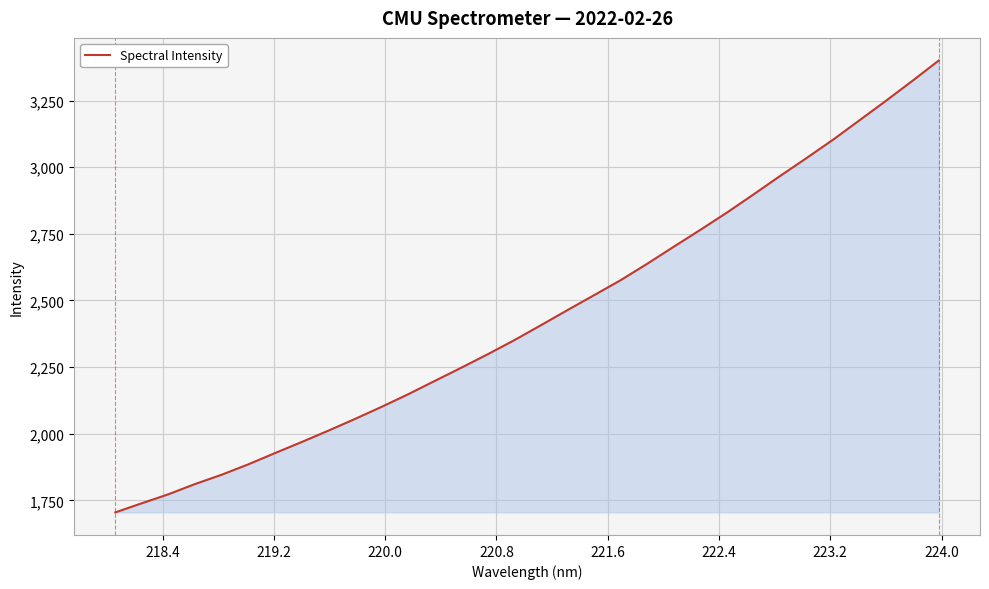

What is the greatest value displayed?

3400.4